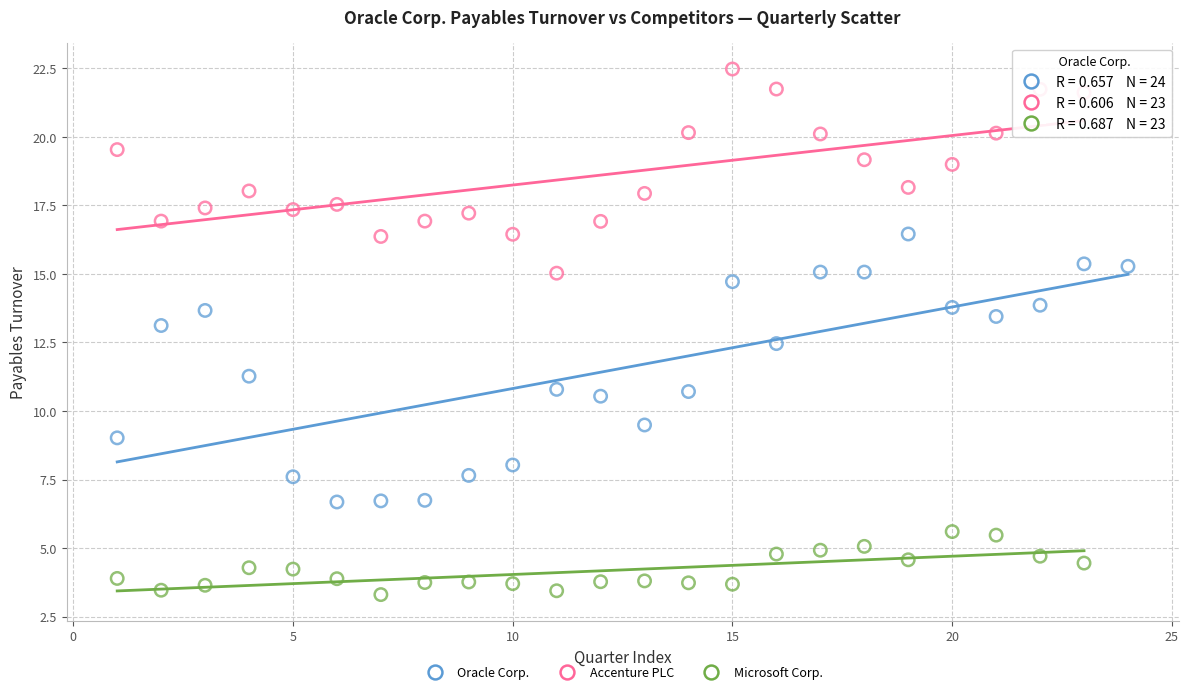

What are all the series names shown in the legend?

Oracle Corp., Accenture PLC, Microsoft Corp.